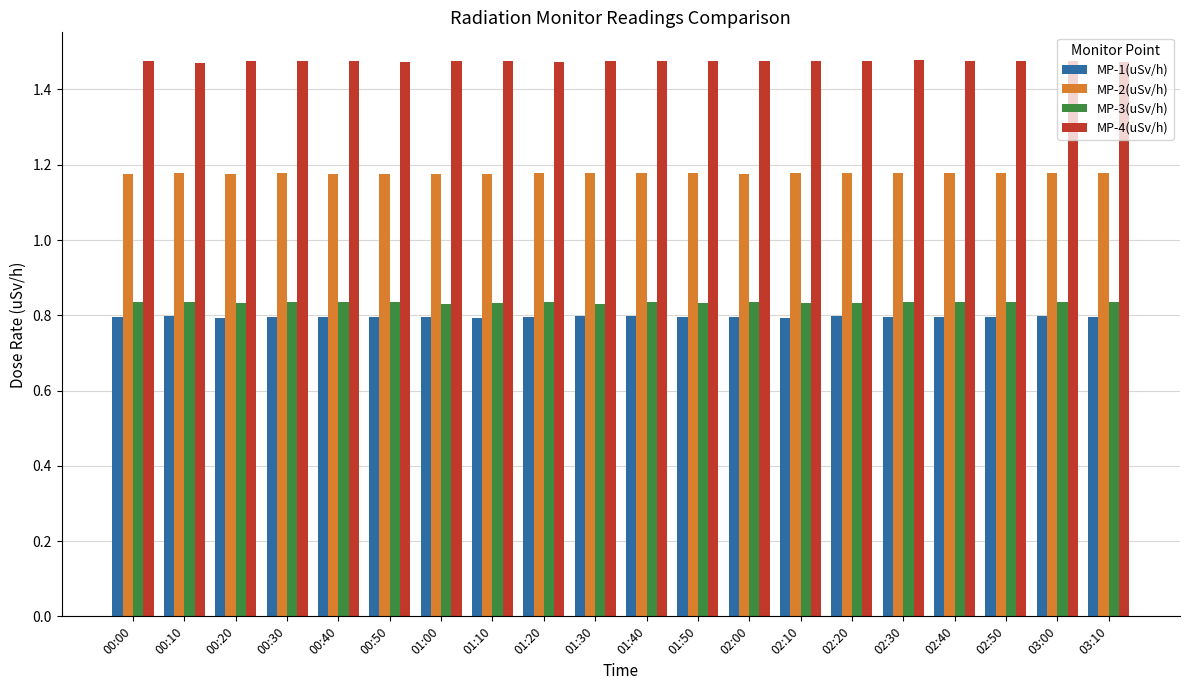

Which series has the largest total across all categories?

MP-4(uSv/h)